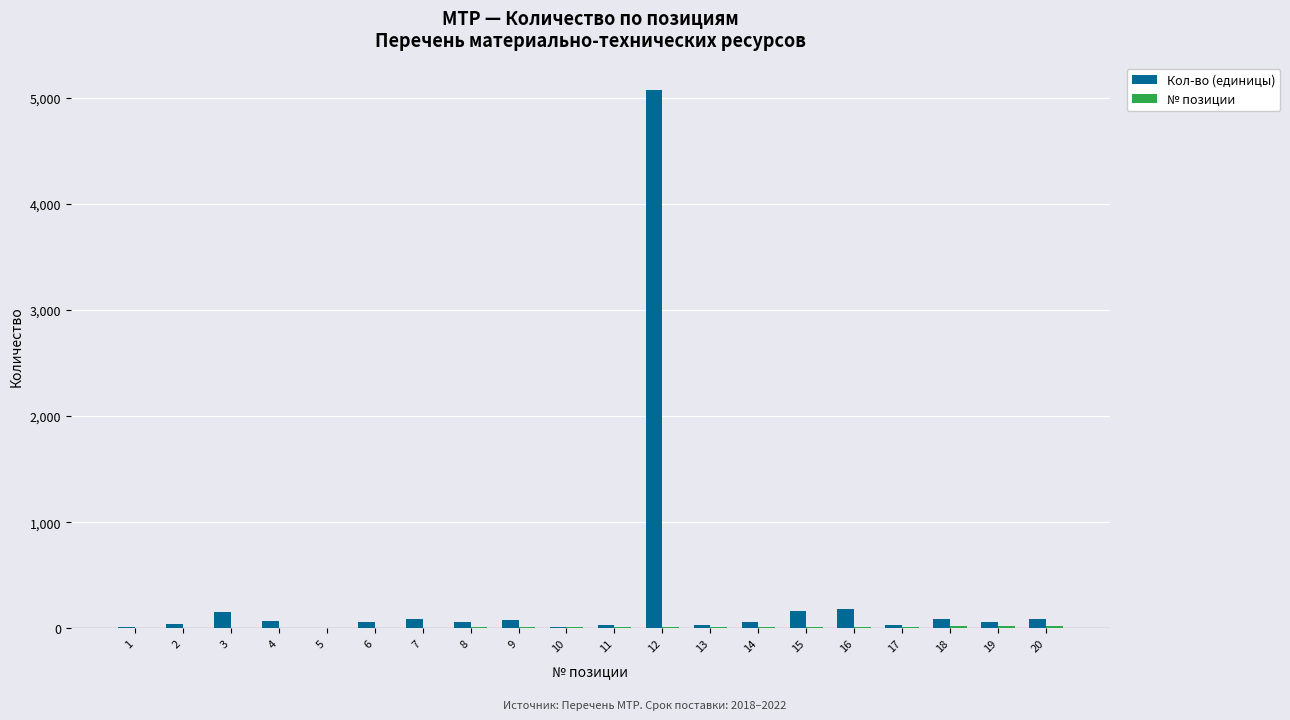

What is the greatest value displayed?

5076.0